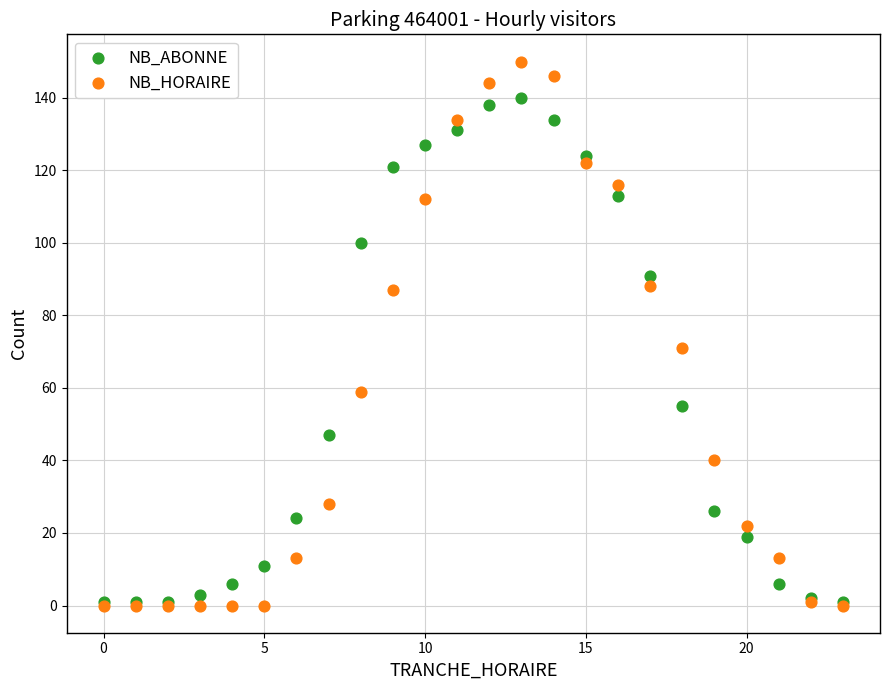

Which series contains the highest Y value?

NB_HORAIRE